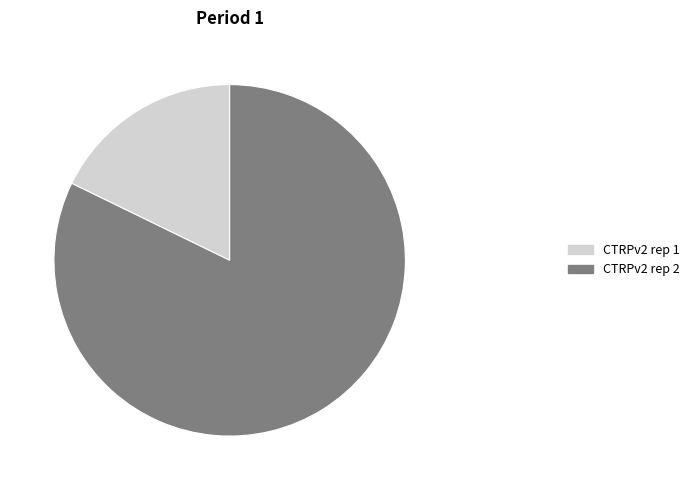

What is the smallest slice in the pie chart?

CTRPv2 rep 1